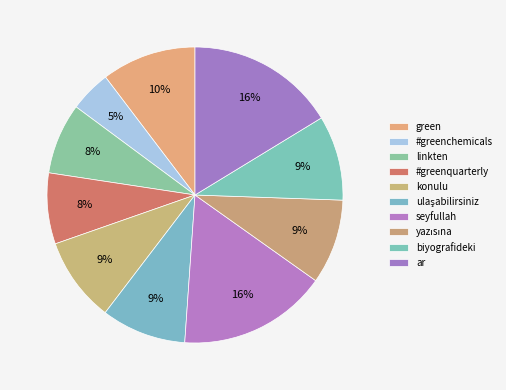

How many slices are in this pie chart?

10